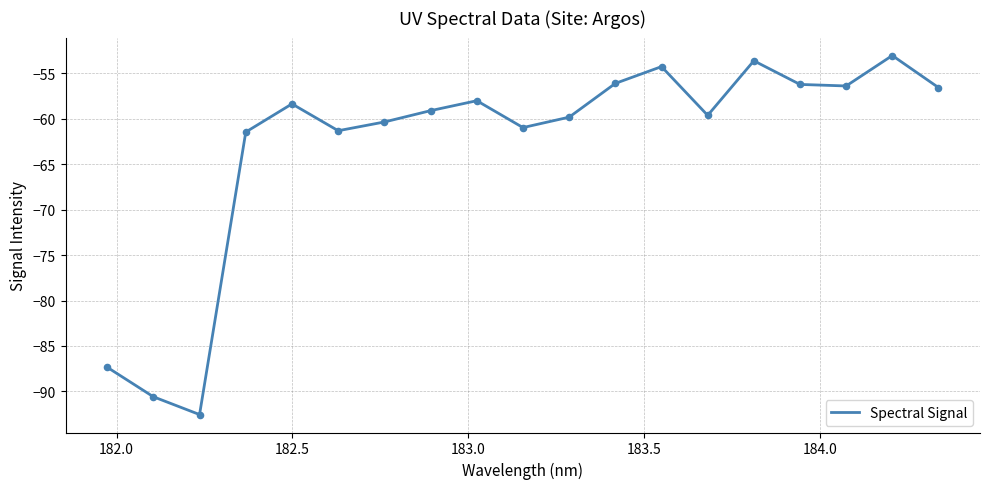

What is the difference between the maximum and minimum values?

39.5